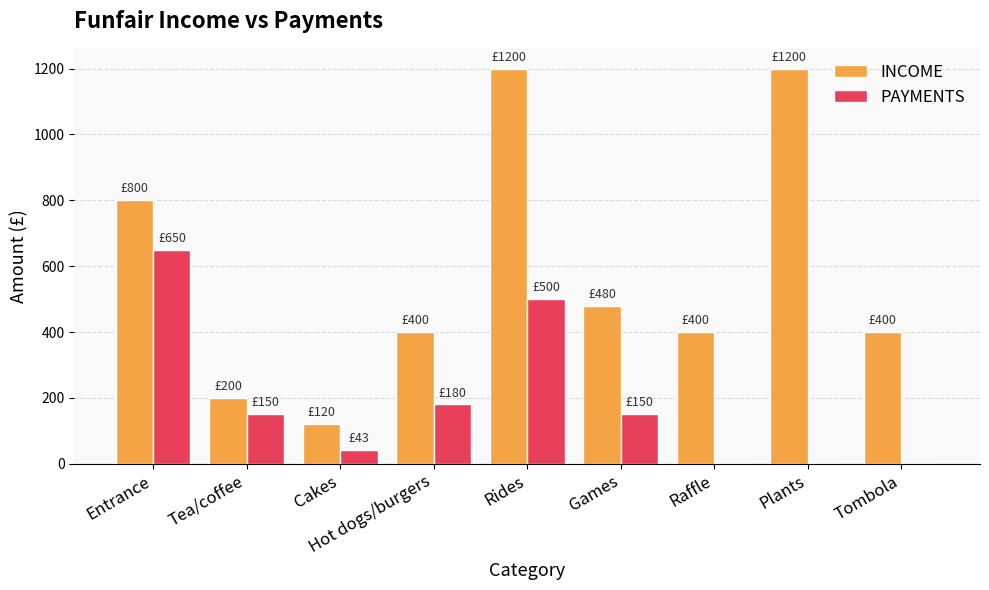

What is the maximum value shown in the chart?

1200